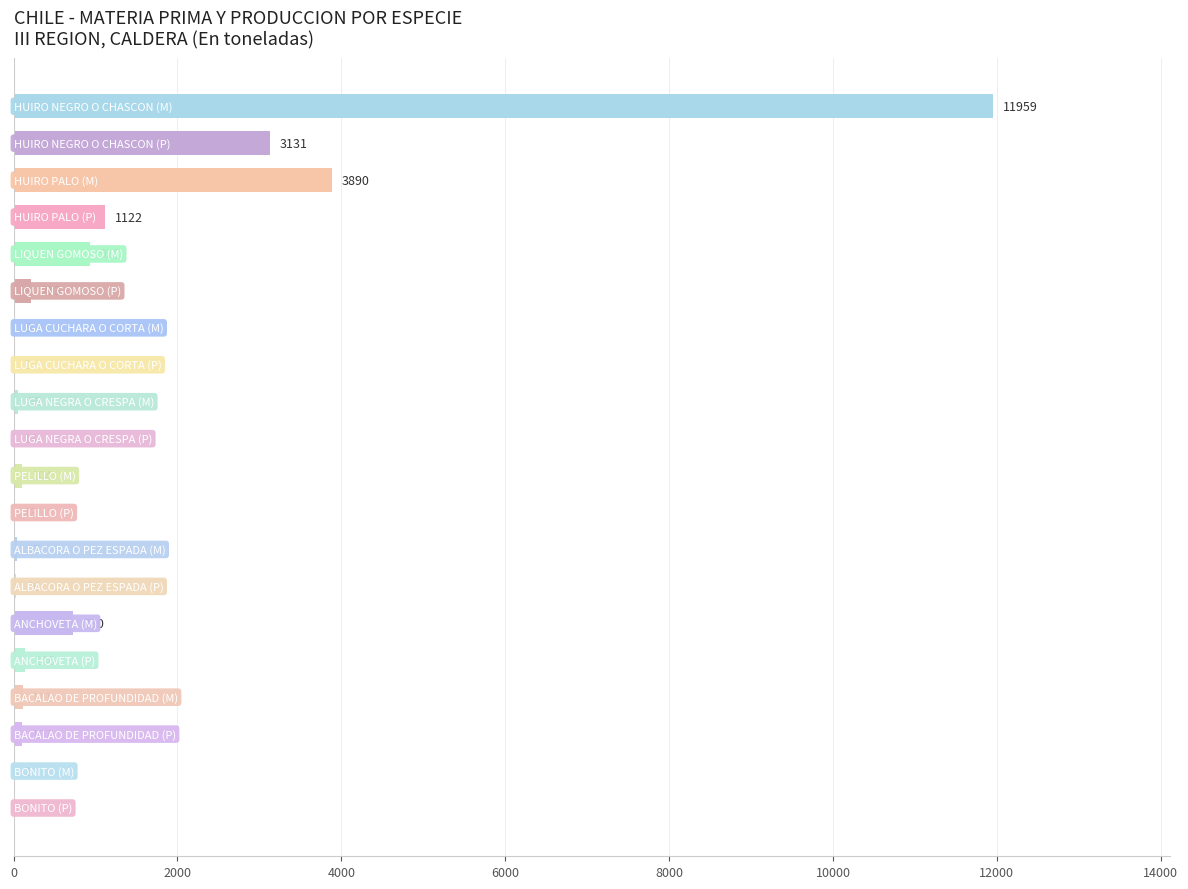

What is the sum of all values?

22608